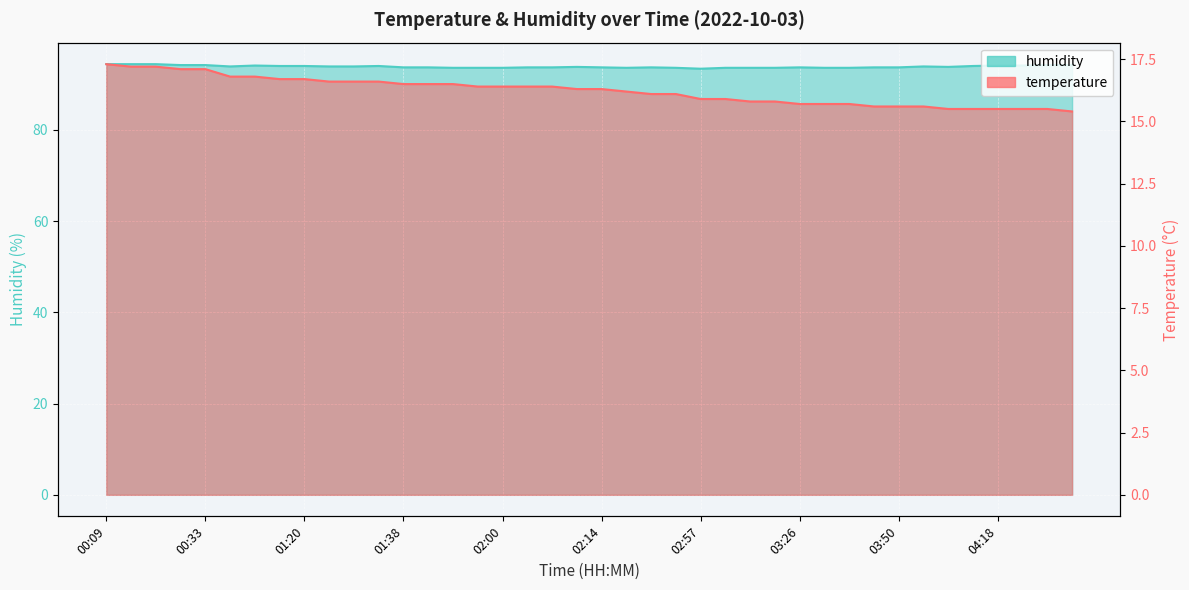

Rank the series by their average value, from highest to lowest.

humidity, temperature